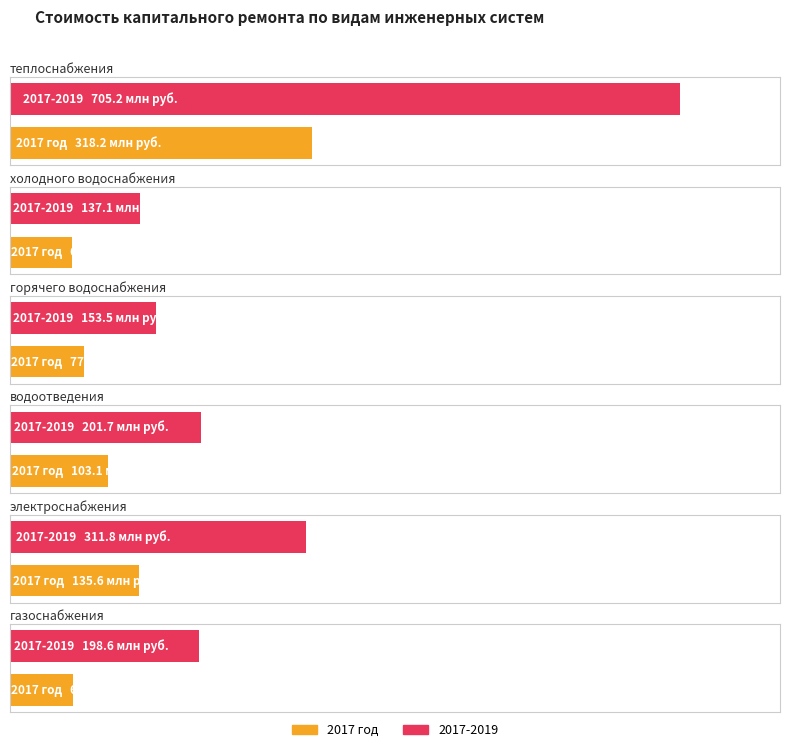

What is the difference between the теплоснабжения values at 2017-2019 and 2017 год?

386966780.0